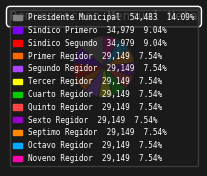

Which has a higher value, Septimo Regidor or Sindico Segundo?

Sindico Segundo